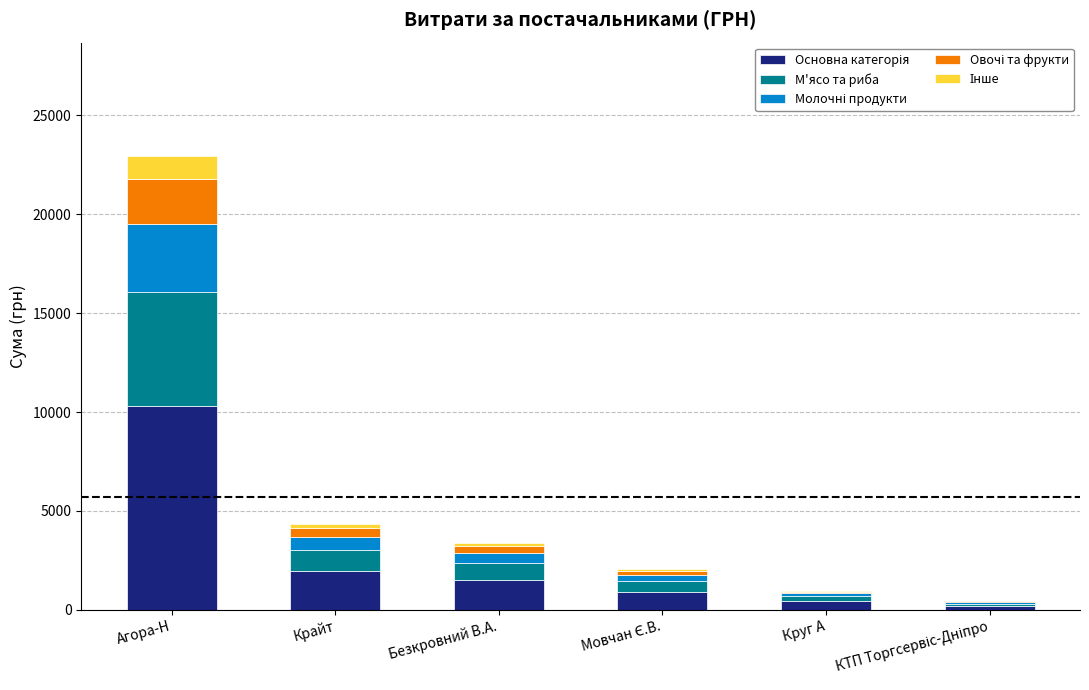

What is the total value across all series at Агора-Н?

22936.0